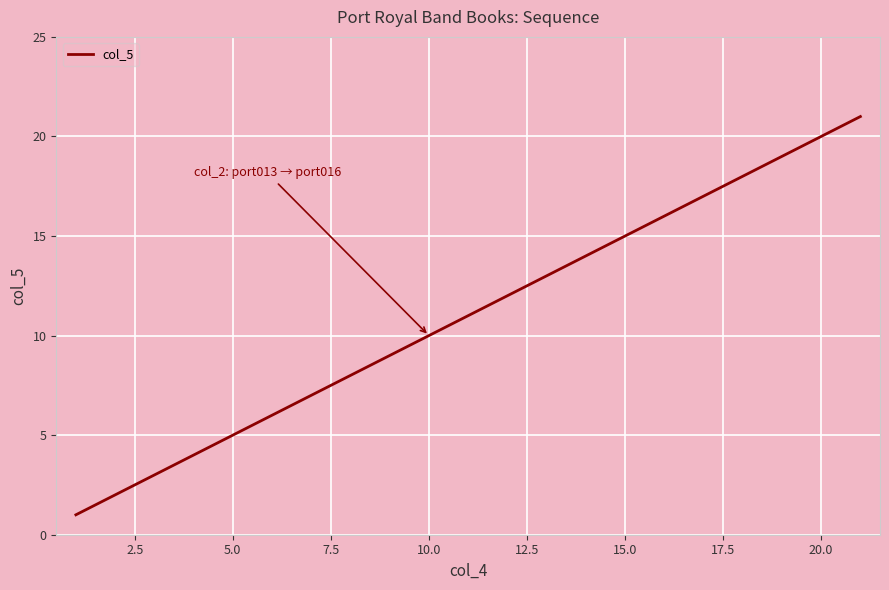

What is the greatest value displayed?

21